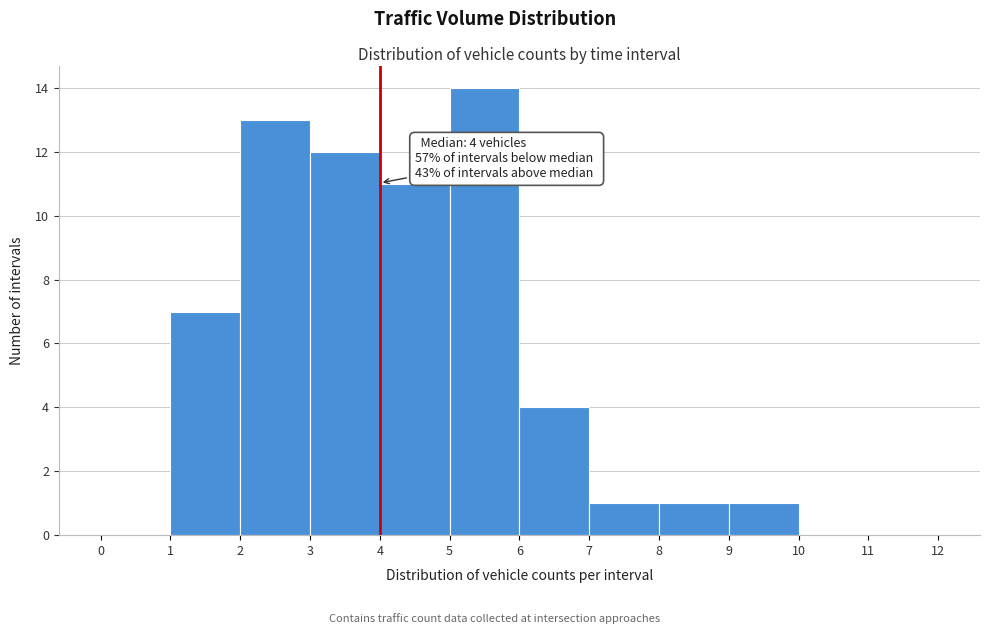

Over which range of the x-axis is the bar tallest?

5 to 6